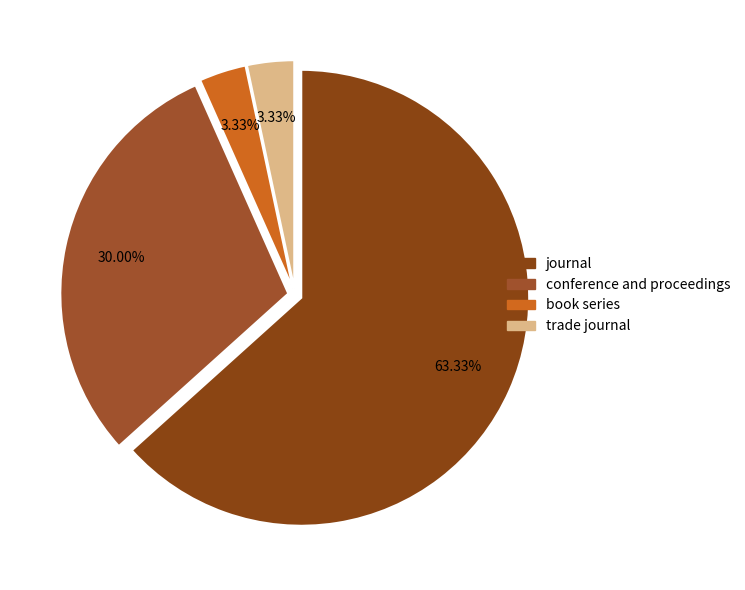

Is there a majority slice in this chart?

Yes